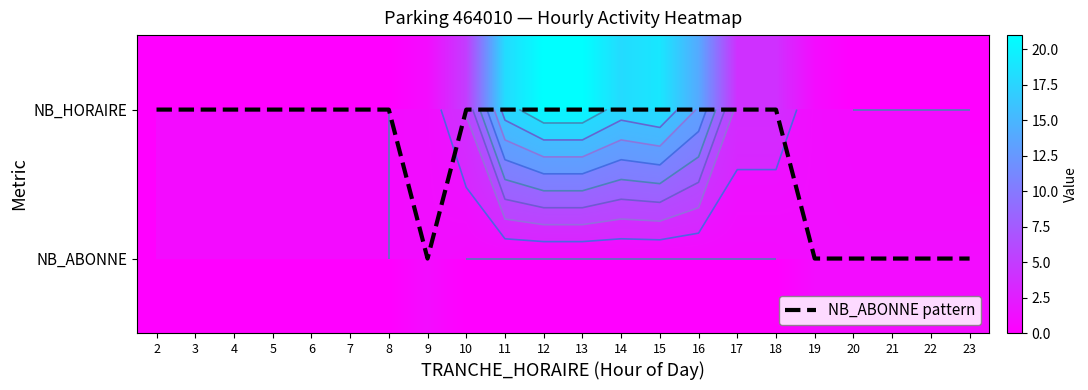

The value of NB_ABONNE pattern at 6 is 0. True or false?

False